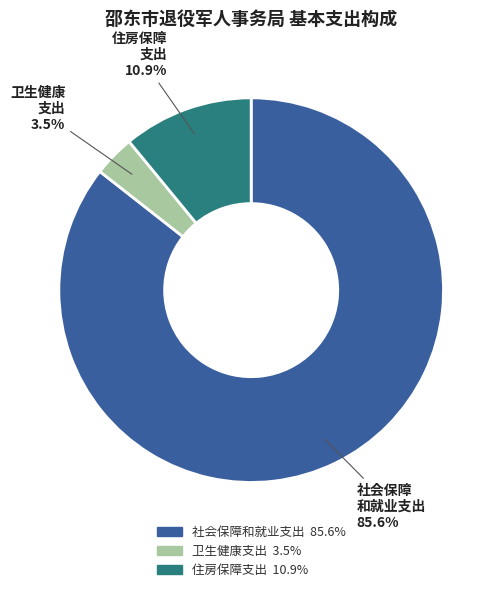

What is the largest slice in the pie chart?

社会保障和就业支出